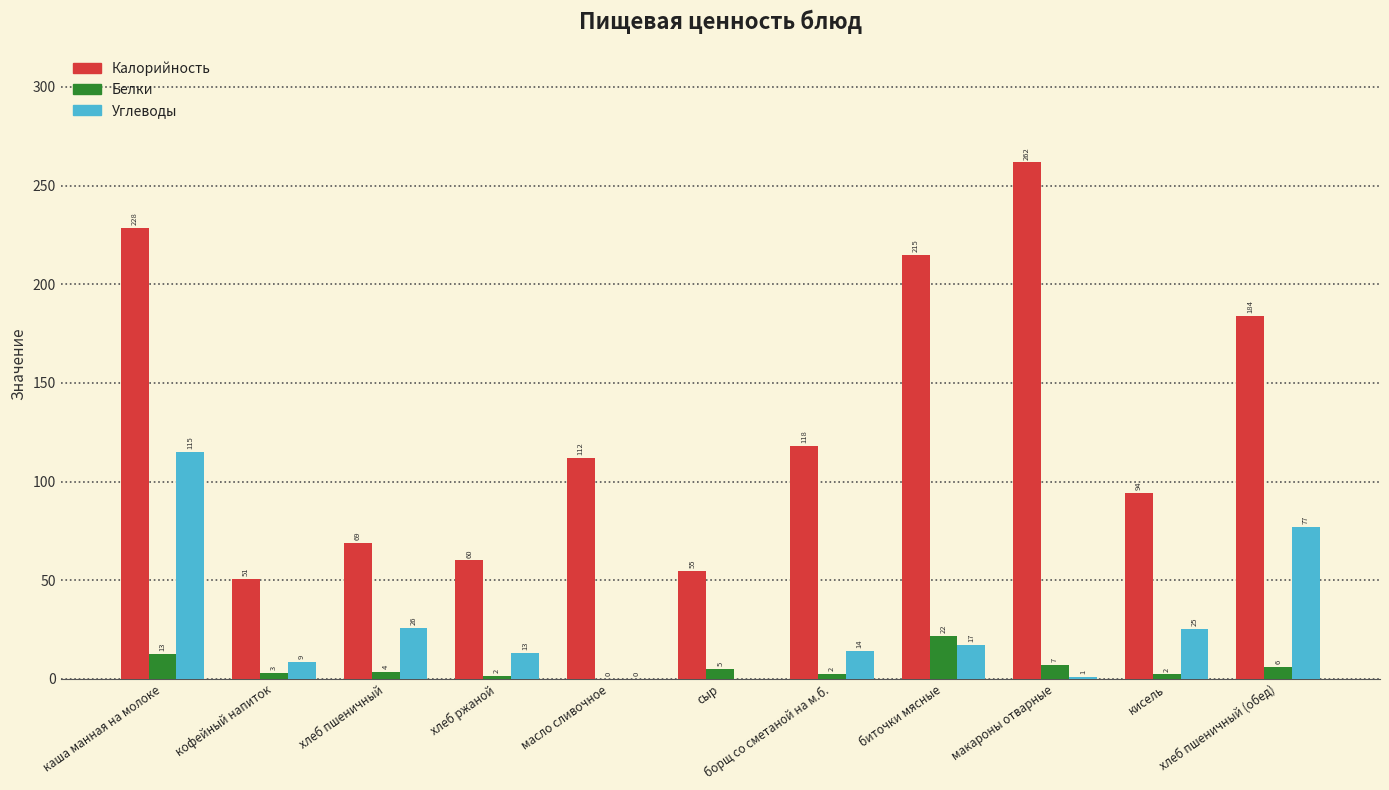

Does the chart contain stacked bars?

No